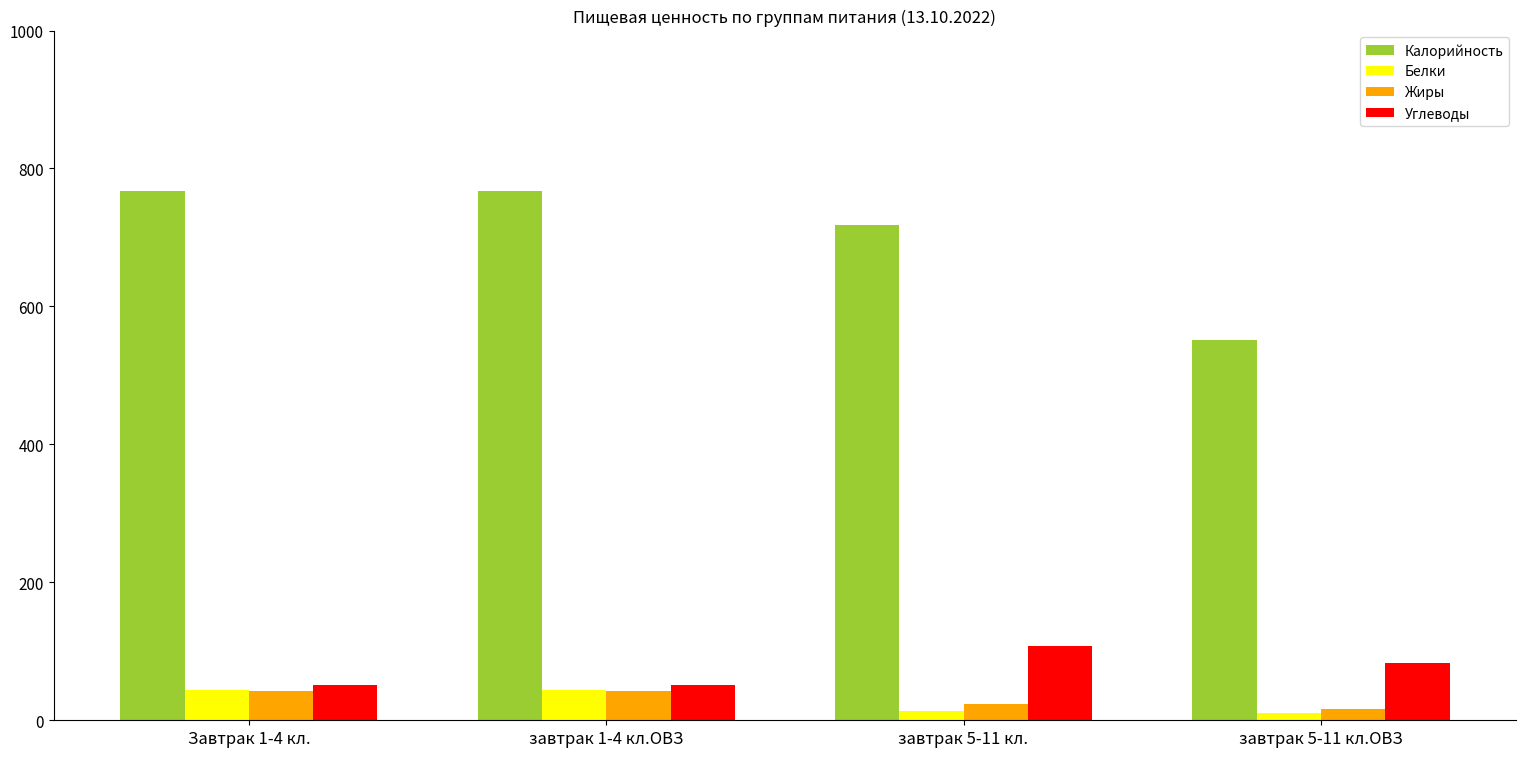

What is the difference between the second highest and second lowest values in the Белки series?

31.0